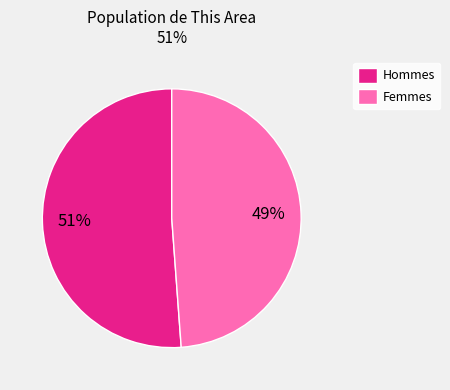

What is the smallest slice in the pie chart?

Femmes